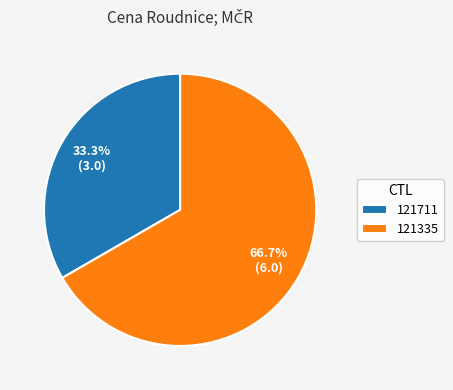

To the nearest percent, what percentage of the pie is 121711?

33%